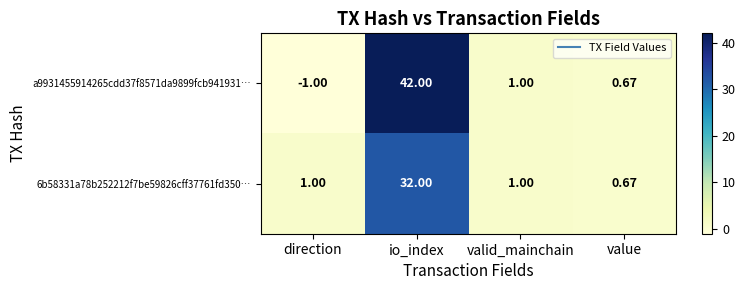

How many distinct data groups are displayed?

2